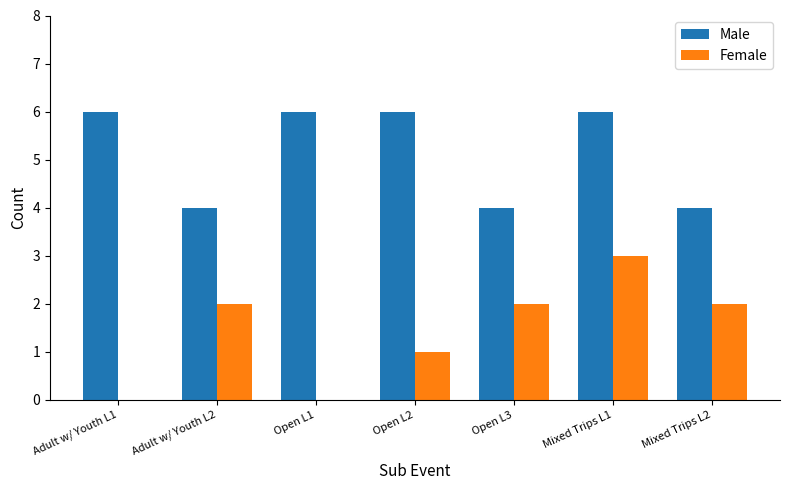

Between Mixed Trips L1 and Mixed Trips L2, which series saw the biggest shift?

Male